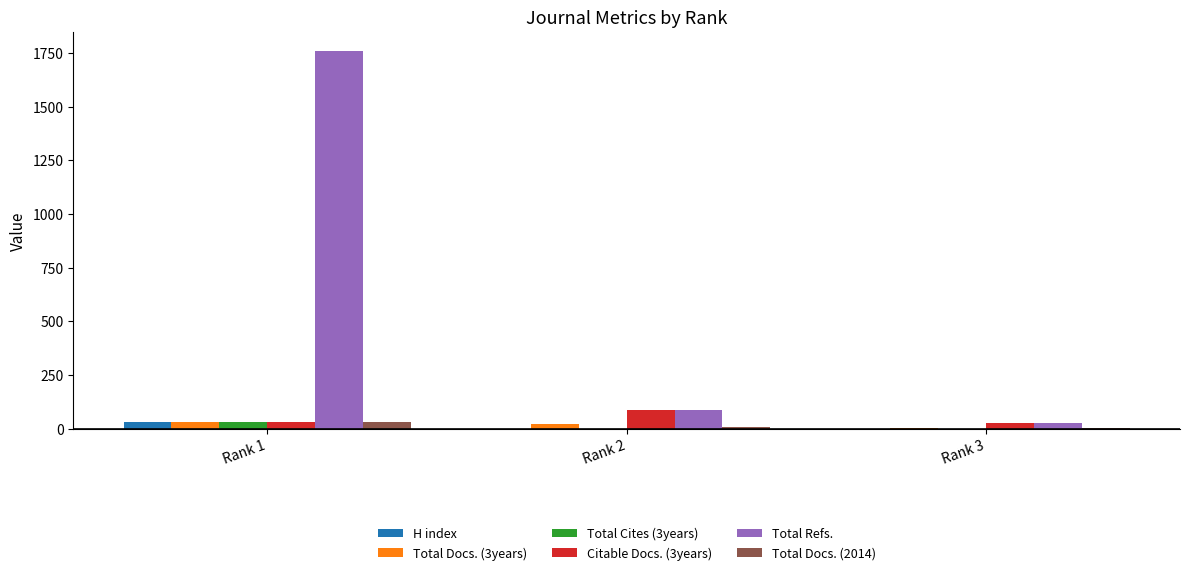

At which category does the chart reach its peak across all series?

Rank 1